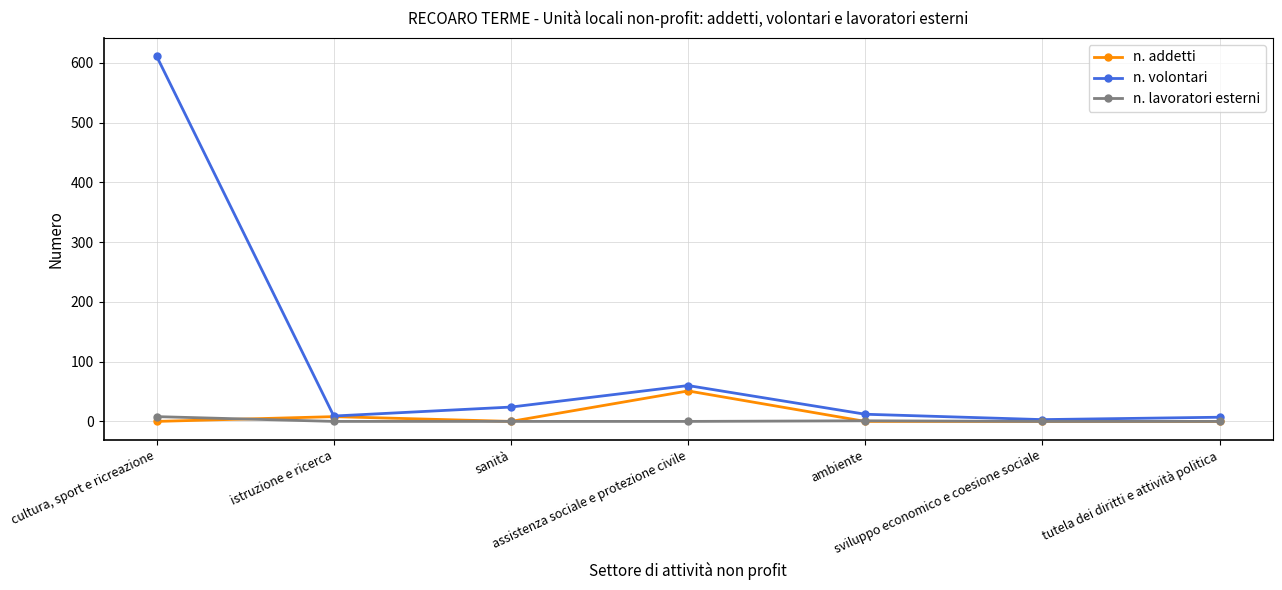

Which series has the widest spread of values?

n. volontari